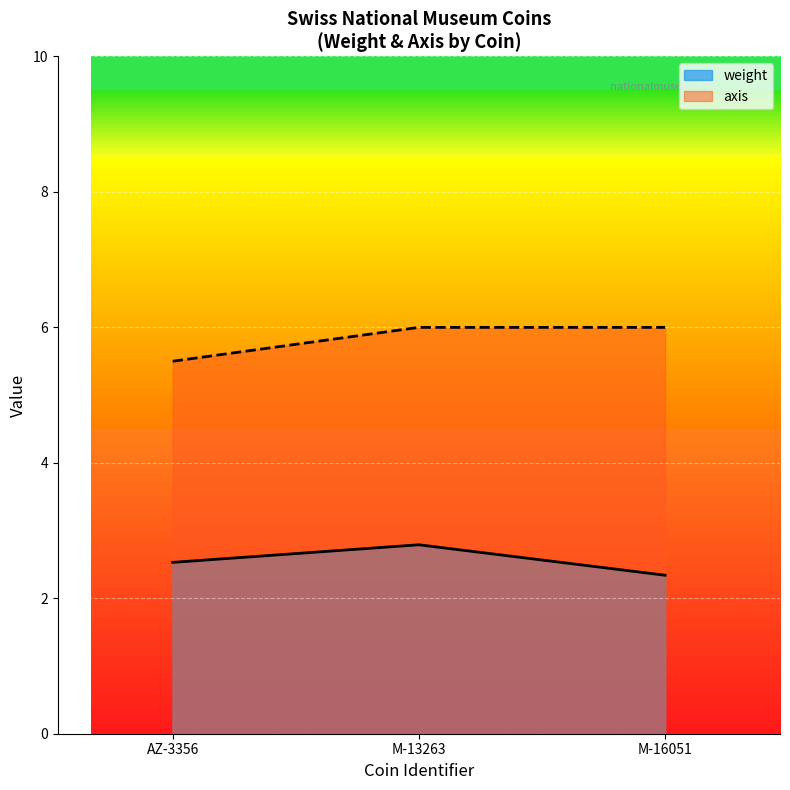

What position from the right is M-13263?

2